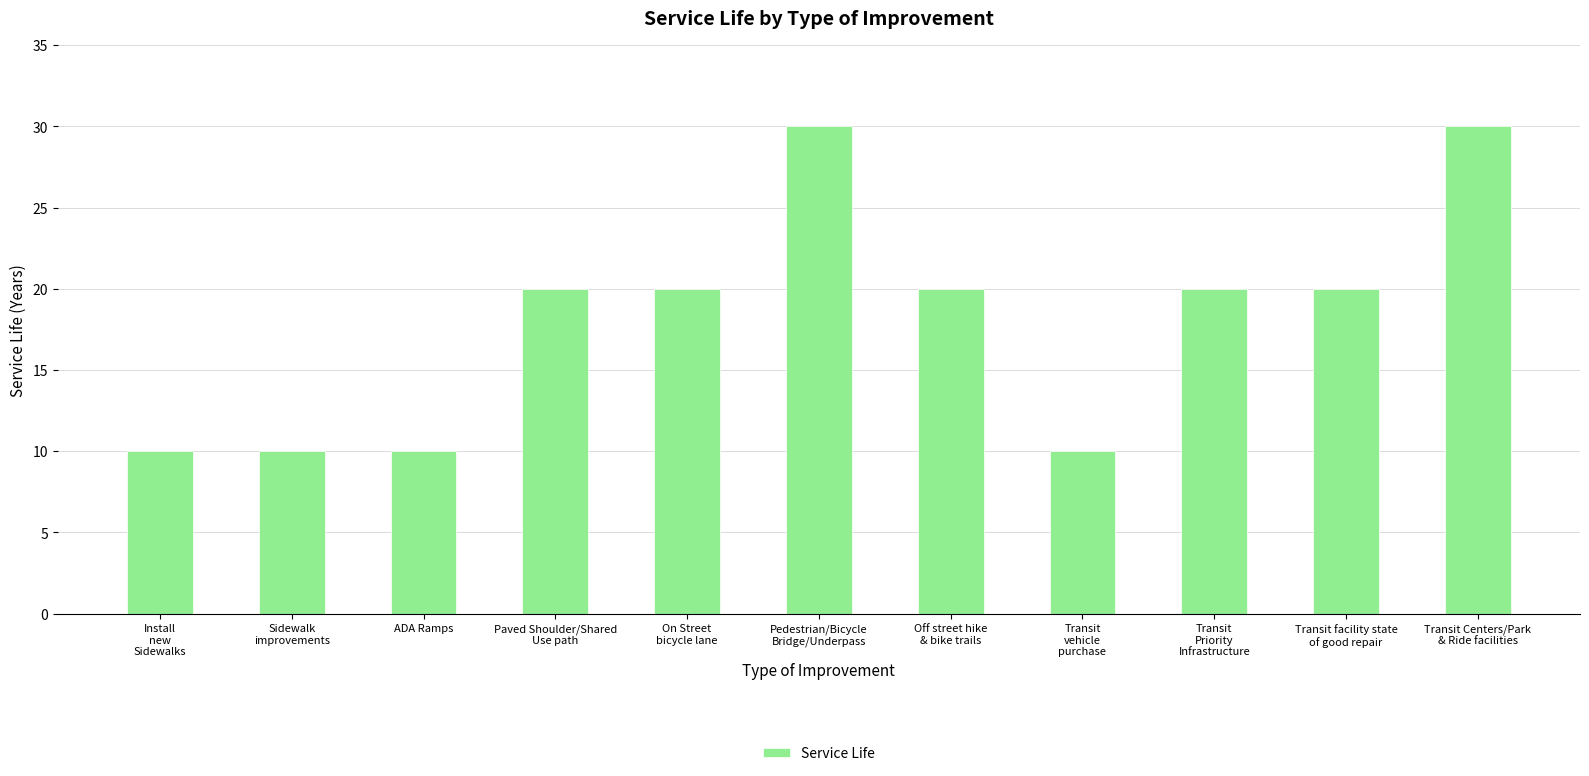

Reading left to right, list all the values displayed in this chart.

Install
new
Sidewalks=10	Sidewalk
improvements=10	ADA Ramps=10	Paved Shoulder/Shared
Use path=20	On Street
bicycle lane=20	Pedestrian/Bicycle
Bridge/Underpass=30	Off street hike
& bike trails=20	Transit
vehicle
purchase=10	Transit
Priority
Infrastructure=20	Transit facility state
of good repair=20	Transit Centers/Park
& Ride facilities=30